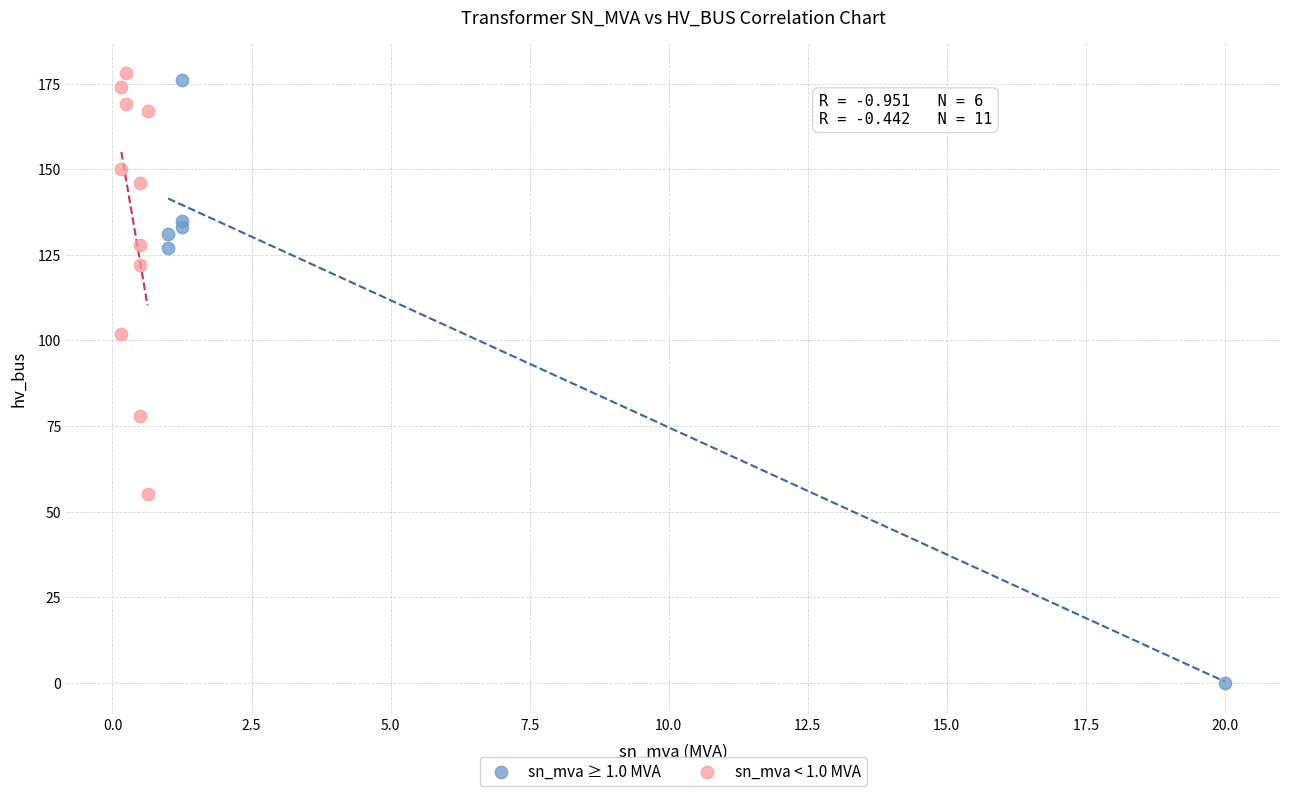

Which series contains the highest Y value?

sn_mva < 1.0 MVA